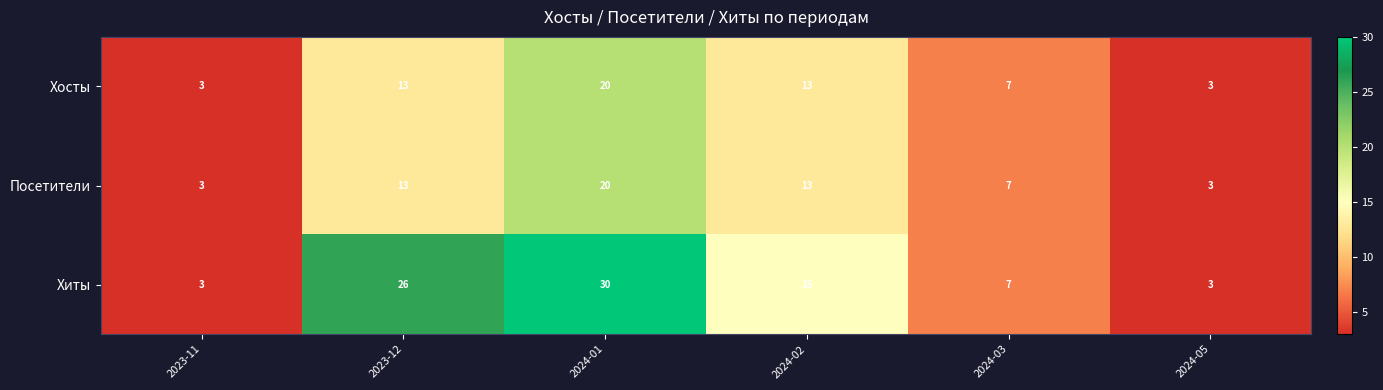

Count the Хиты values in the range 3 to 26.

5